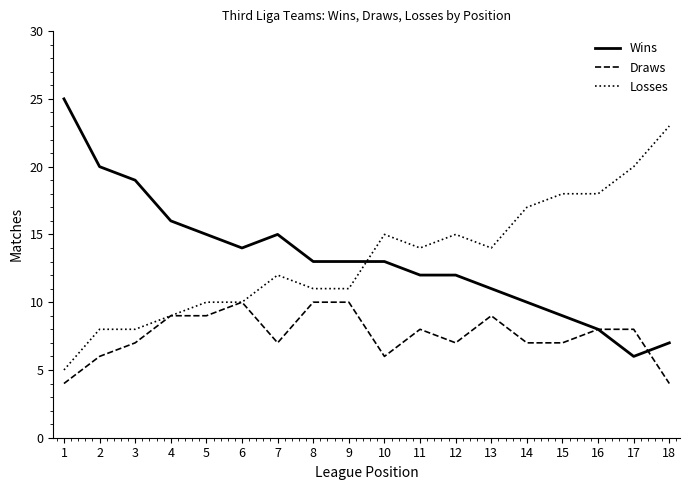

What are all the series names shown in the legend?

Wins, Draws, Losses